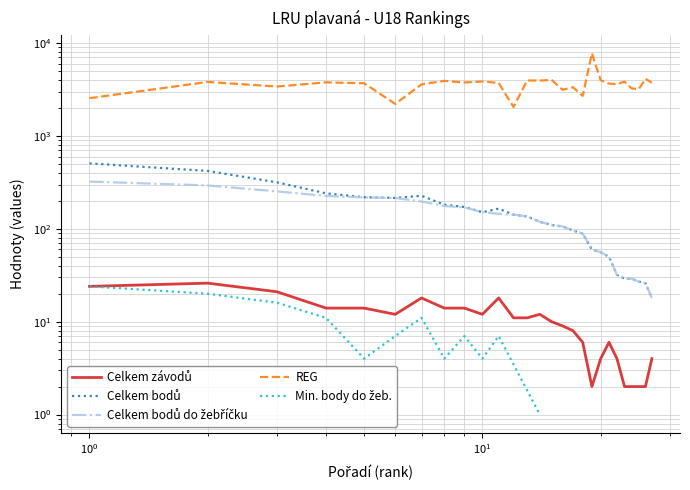

True or false: REG has more than 0 interior local peaks.

True